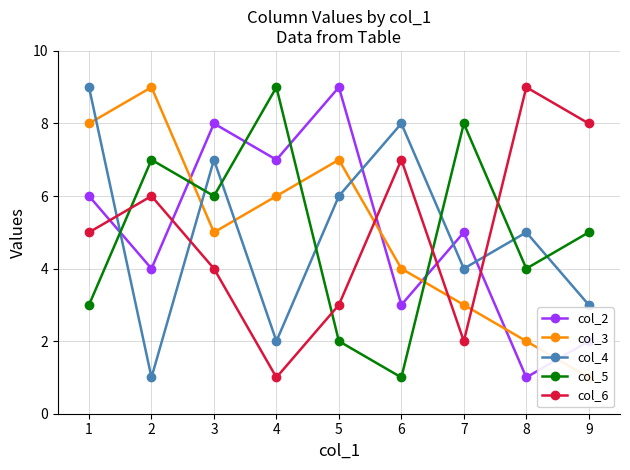

What is the difference between the maximum and minimum values in the col_4 series?

8